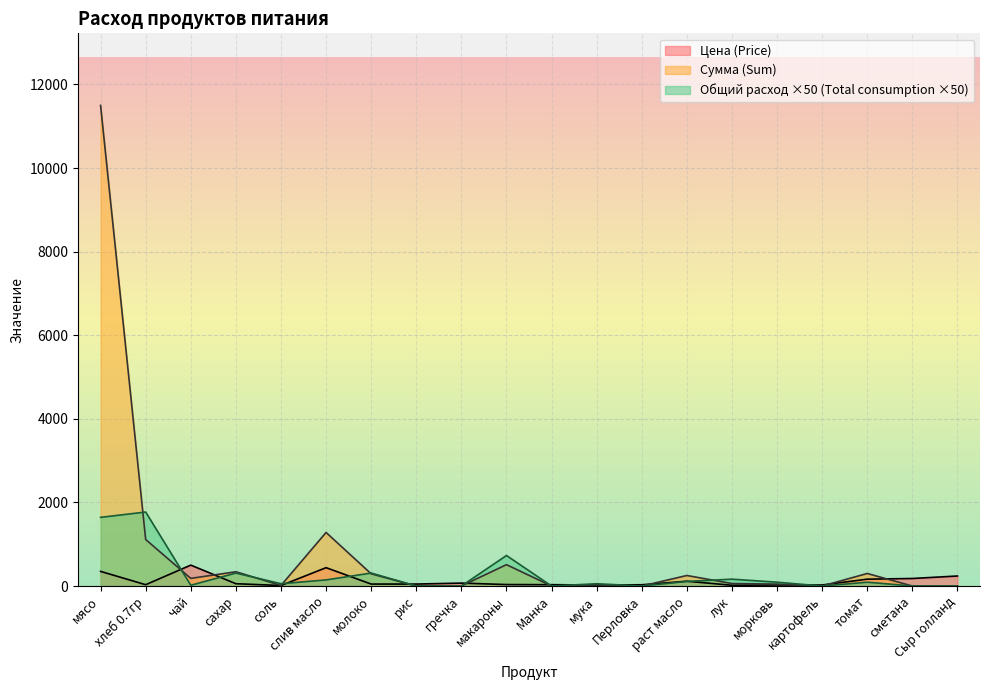

The value of Сумма (Sum) at Перловка is 0.0. True or false?

True